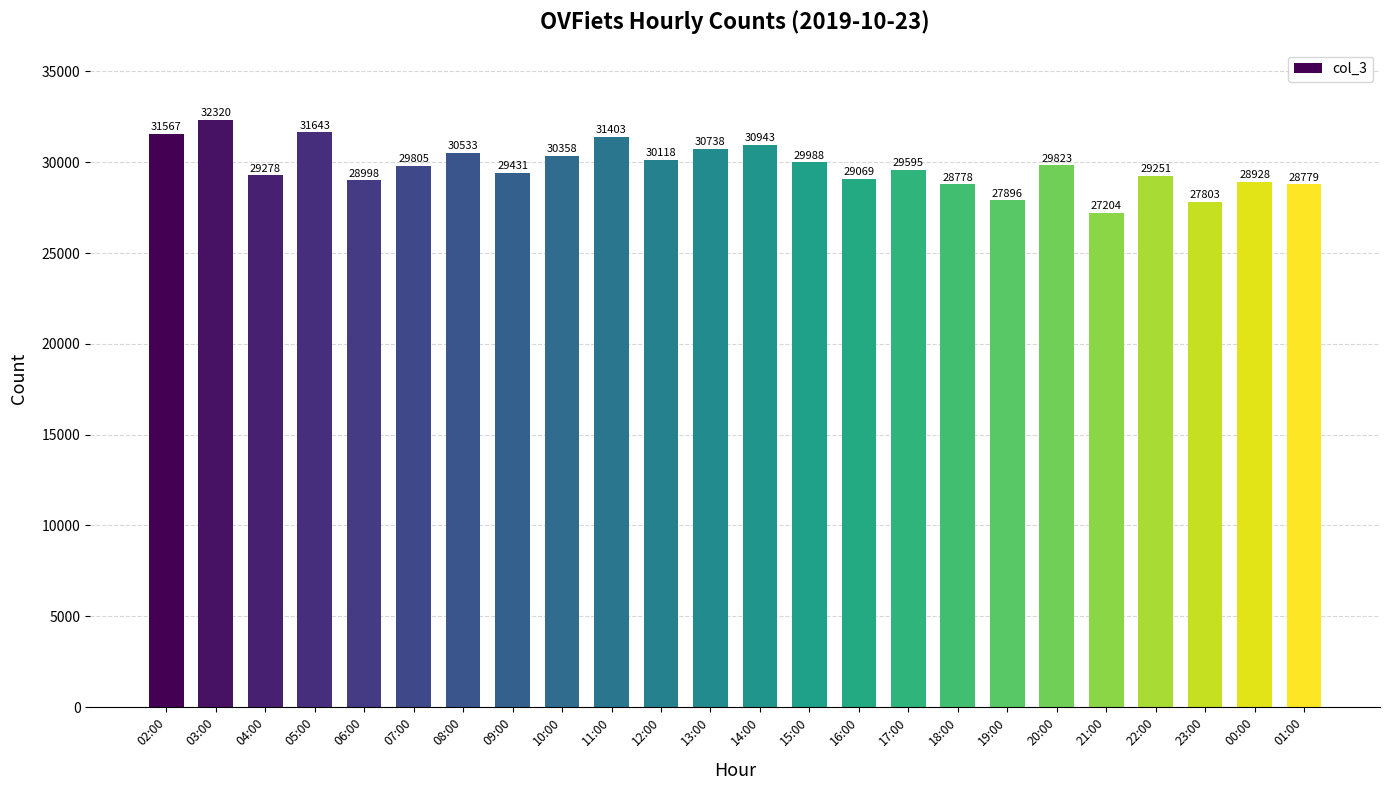

List the labels in order of value, largest first.

03:00, 05:00, 02:00, 11:00, 14:00, 13:00, 08:00, 10:00, 12:00, 15:00, 20:00, 07:00, 17:00, 09:00, 04:00, 22:00, 16:00, 06:00, 00:00, 01:00, 18:00, 19:00, 23:00, 21:00